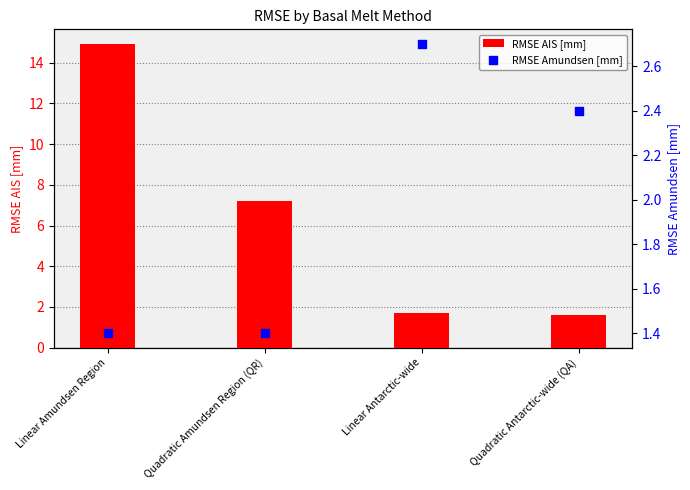

Is the value of RMSE AIS [mm] at Quadratic Antarctic-wide (QA) greater than the value of RMSE Amundsen [mm] at Linear Antarctic-wide?

No